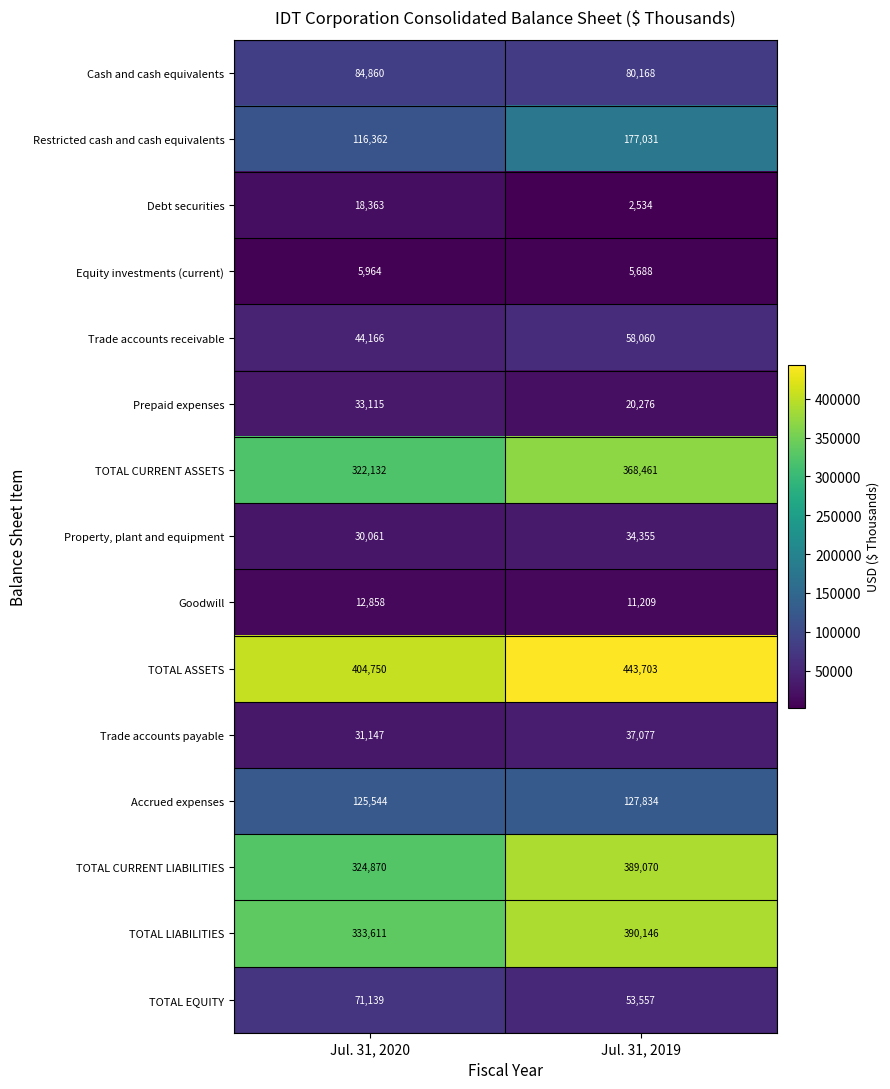

Reading left to right, list all the values displayed in this chart.

Cash and cash equivalents: 84860	80168
Restricted cash and cash equivalents: 116362	177031
Debt securities: 18363	2534
Equity investments (current): 5964	5688
Trade accounts receivable: 44166	58060
Prepaid expenses: 33115	20276
TOTAL CURRENT ASSETS: 322132	368461
Property, plant and equipment: 30061	34355
Goodwill: 12858	11209
TOTAL ASSETS: 404750	443703
Trade accounts payable: 31147	37077
Accrued expenses: 125544	127834
TOTAL CURRENT LIABILITIES: 324870	389070
TOTAL LIABILITIES: 333611	390146
TOTAL EQUITY: 71139	53557